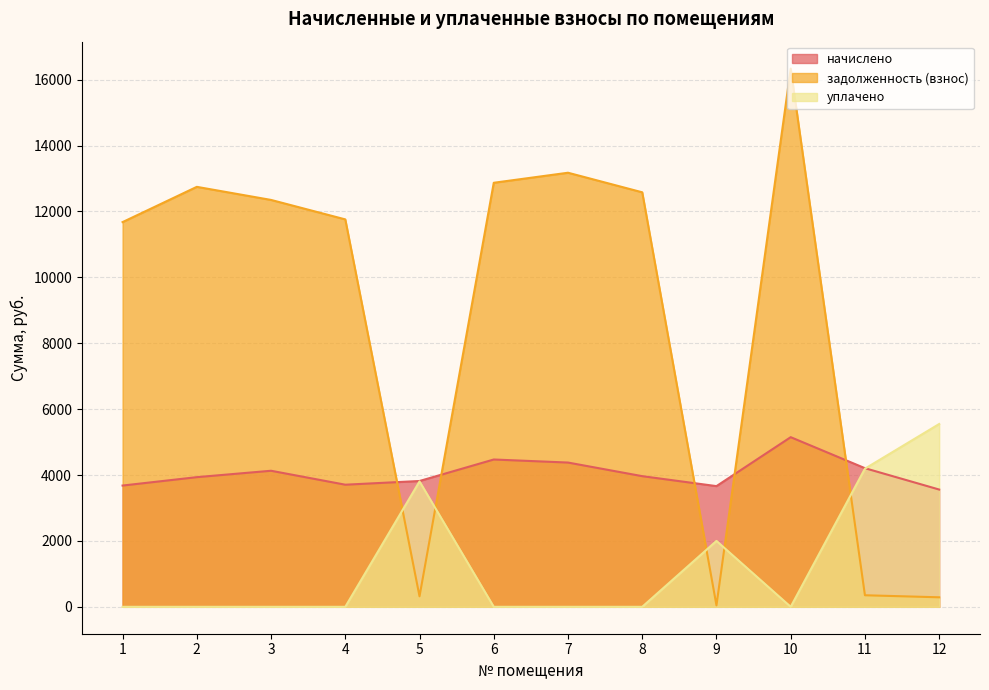

List the series in order of their peak value, highest first.

задолженность (взнос), уплачено, начислено